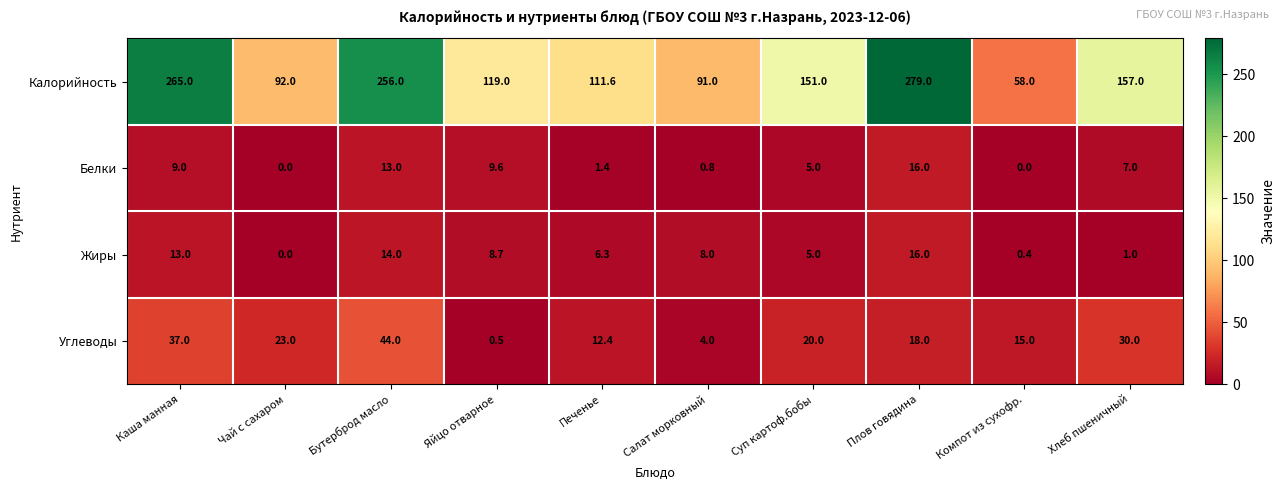

What is the difference between the Белки values at Плов говядина and Яйцо отварное?

6.4